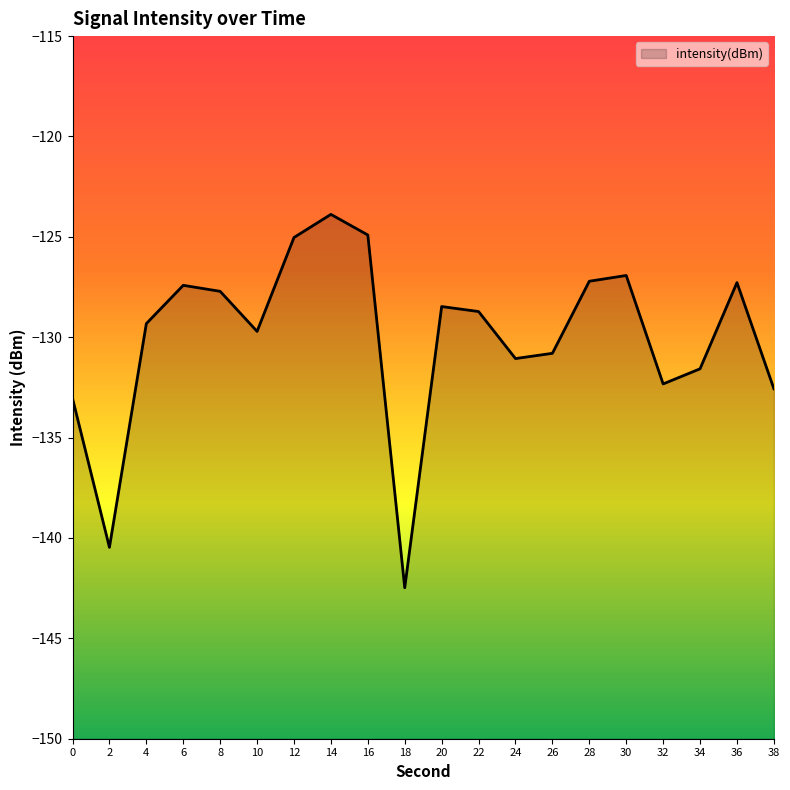

True or false: the data has more than 1 interior local peaks.

True